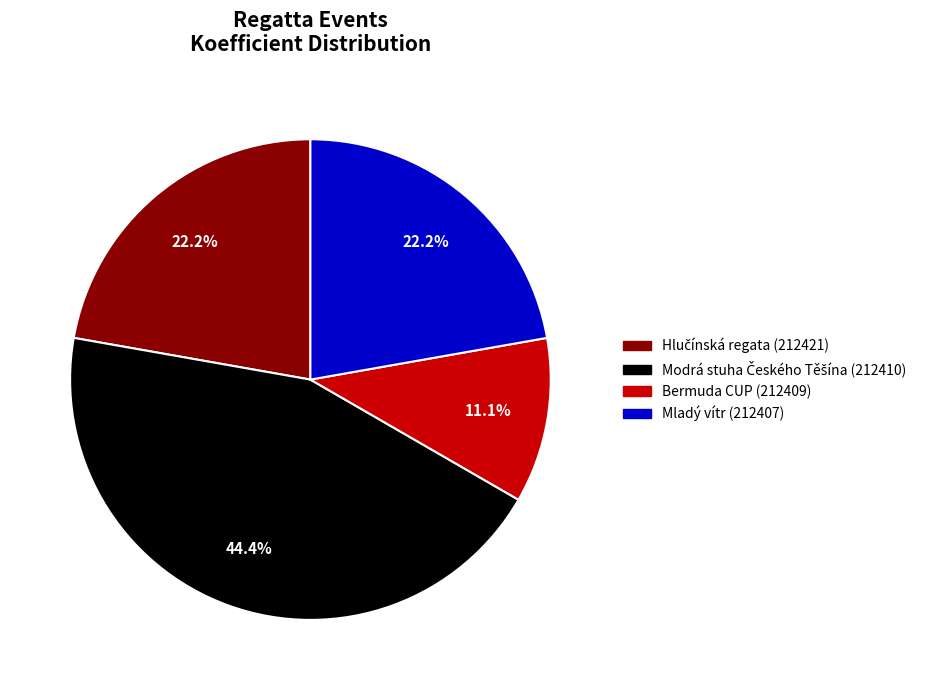

Count the number of slices in the pie.

4